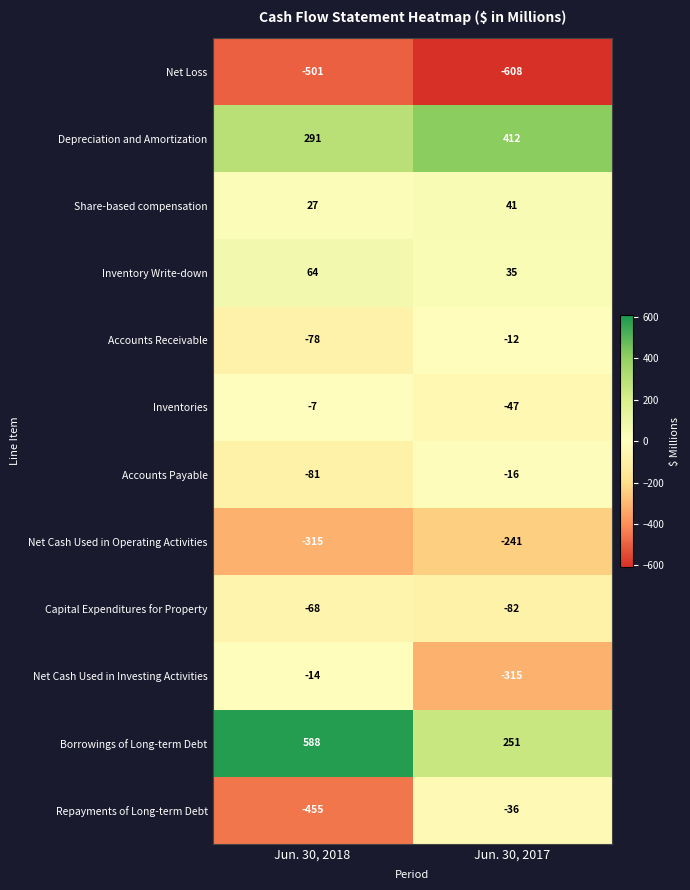

How many values in the Capital Expenditures for Property series are below -68?

1